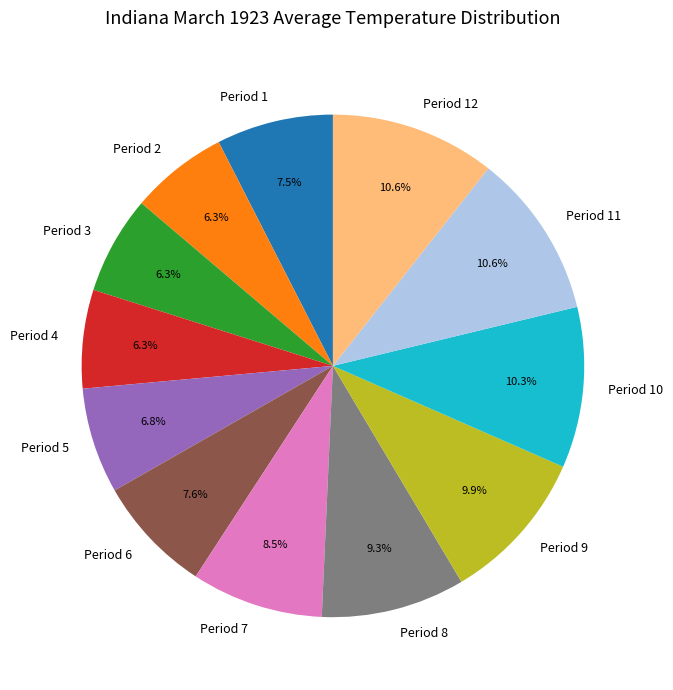

Count the number of slices in the pie.

12